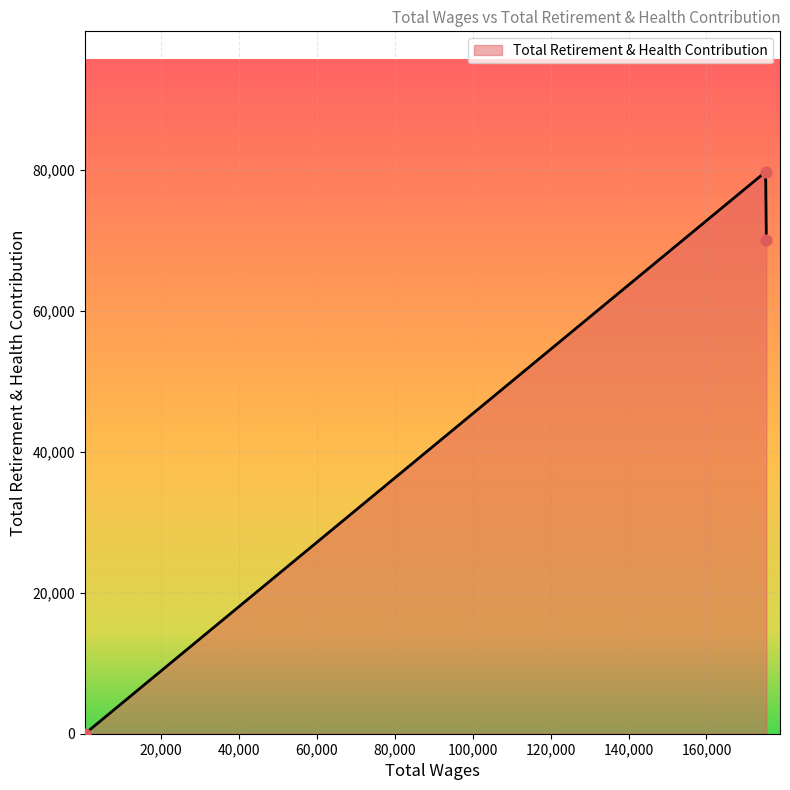

What is the sum of all values?

149884